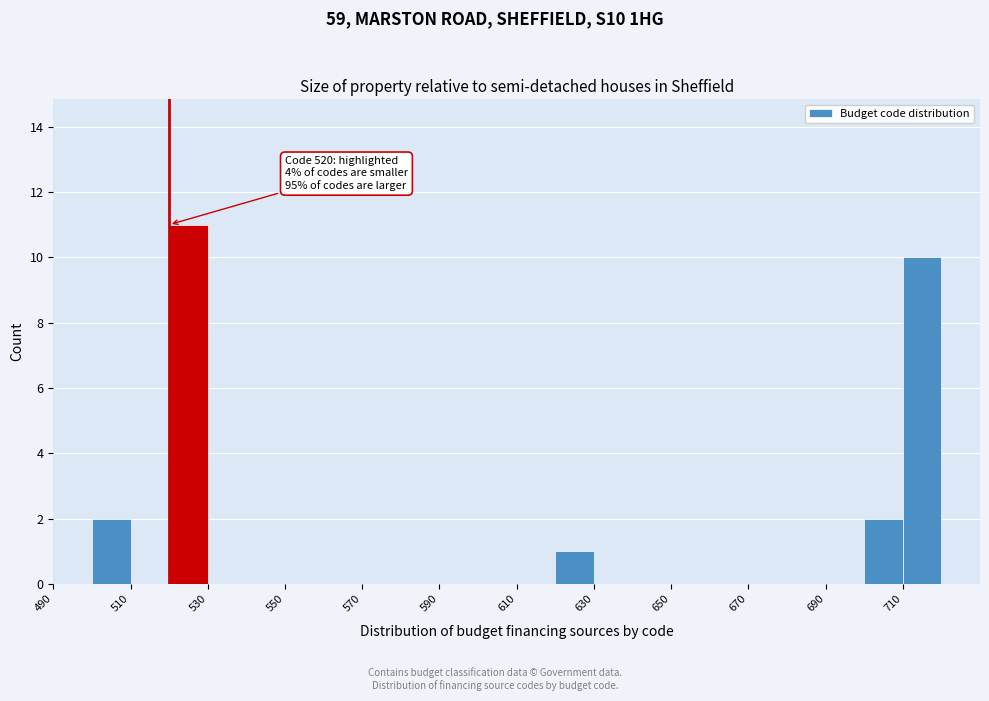

Which range on the x-axis has the tallest bar?

520 to 530